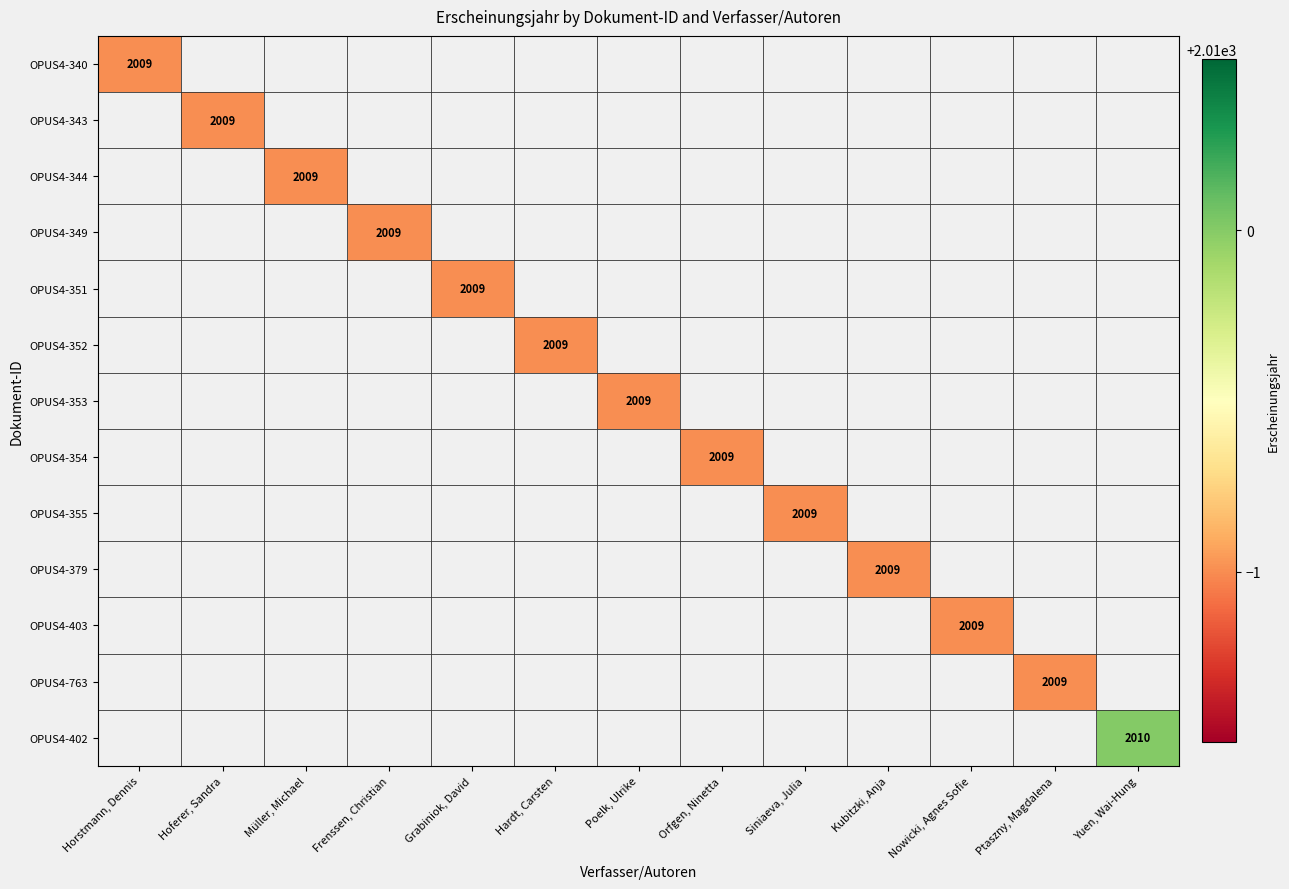

How many values in OPUS4-343 are above zero?

1